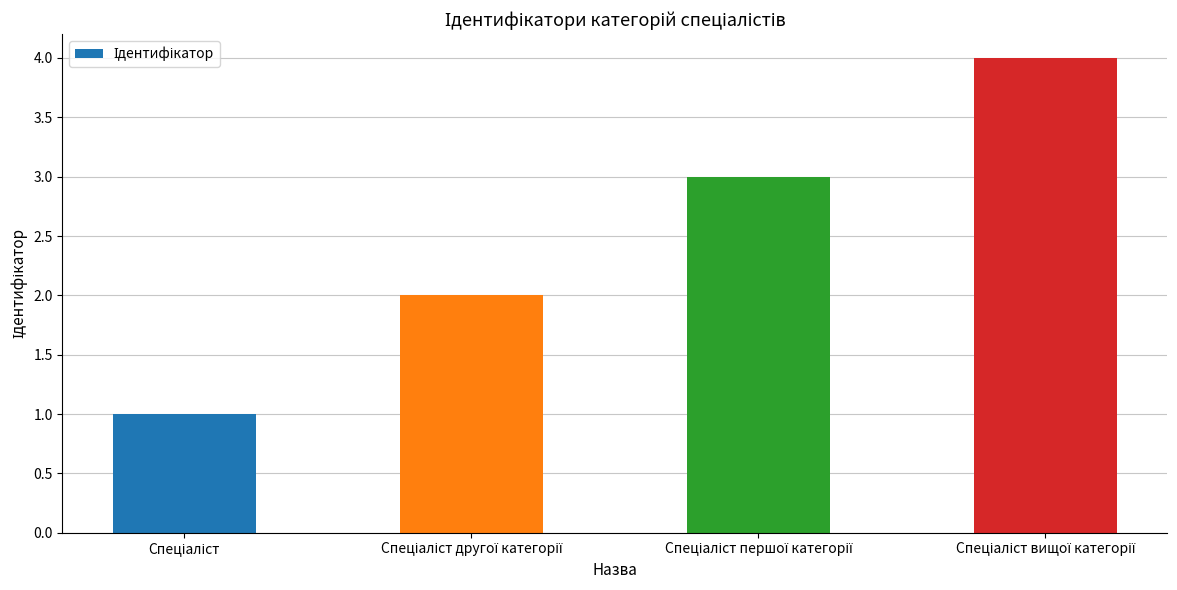

What is the greatest value displayed?

4